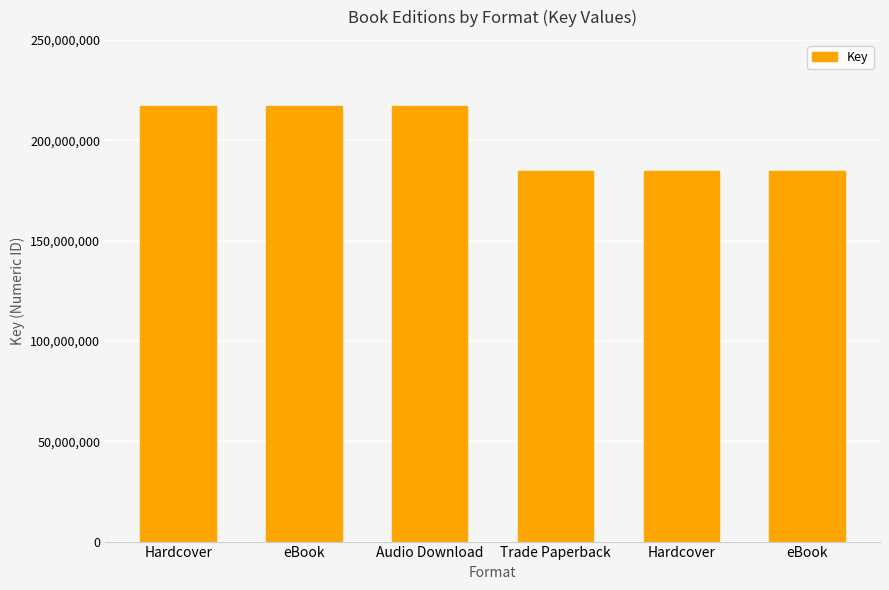

List the labels in order of value, smallest first.

Trade Paperback, Hardcover, eBook, Hardcover, eBook, Audio Download